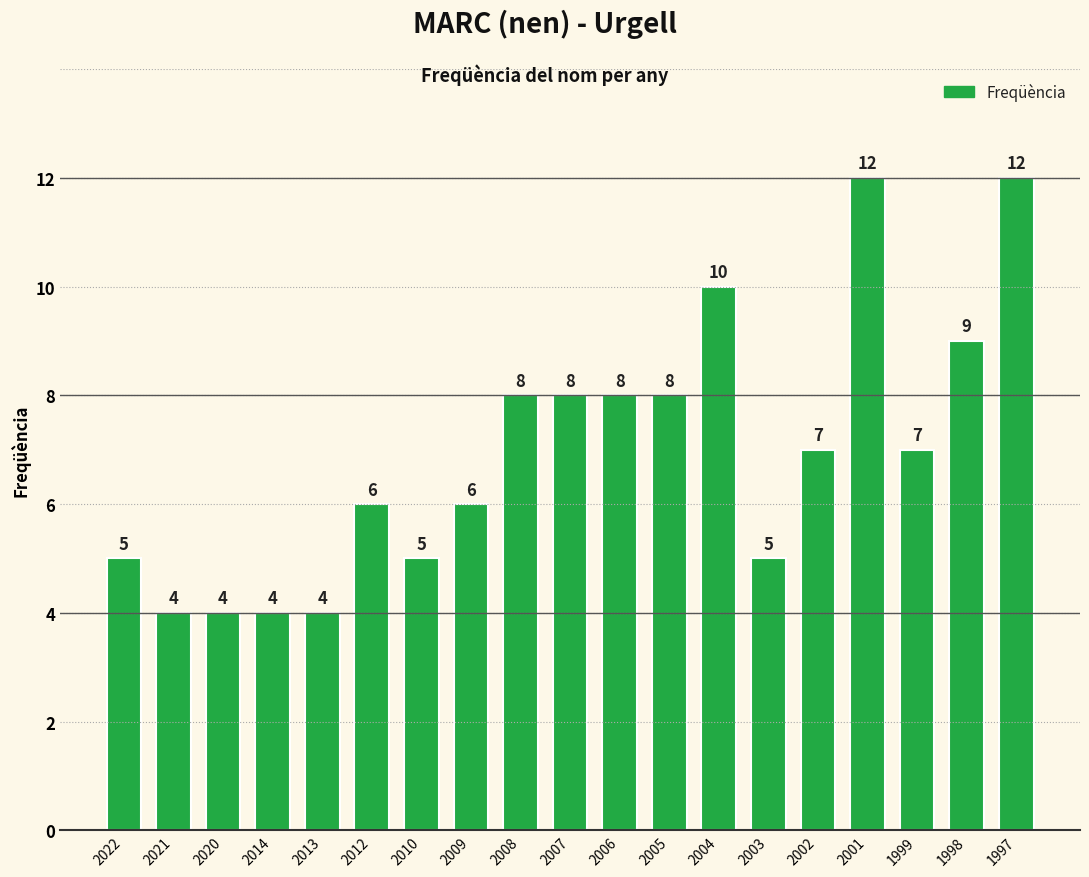

What is the maximum value shown in the chart?

12